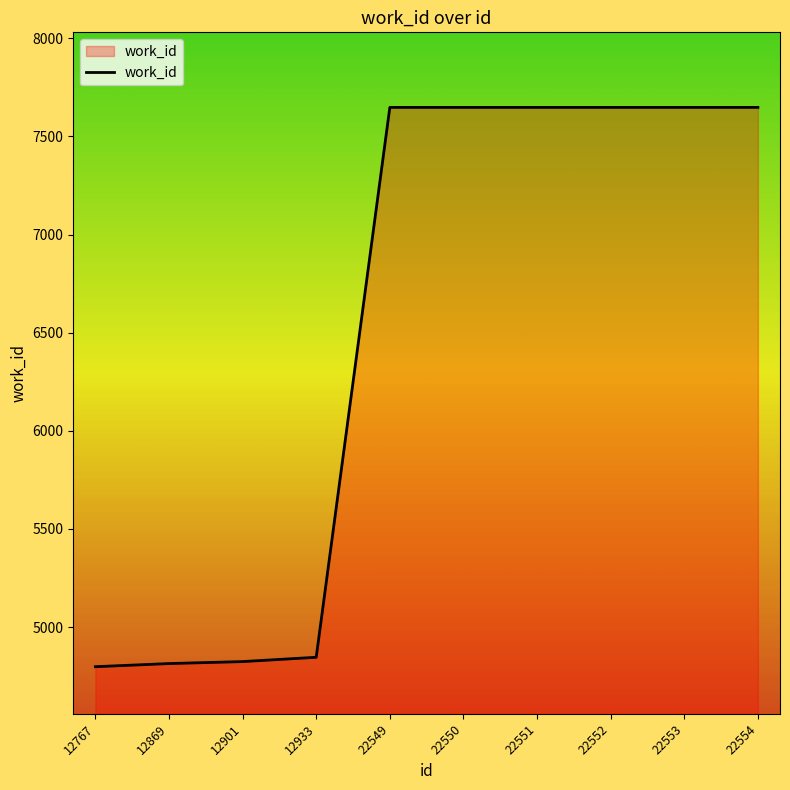

What is the ratio of the value at 12767 to the value at 12901?

1.0